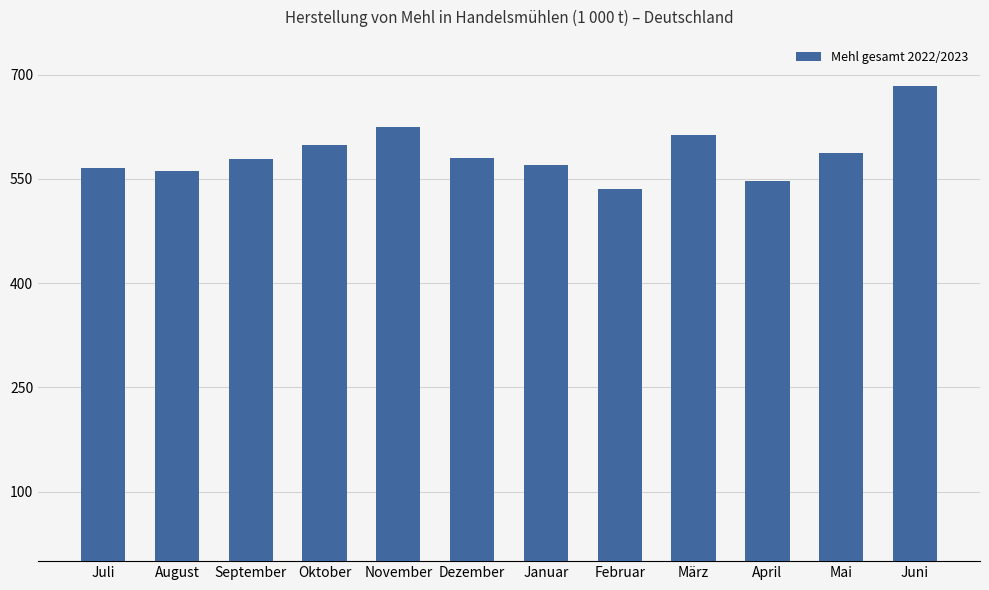

True or false: the data shows 405.9 at Juni.

False